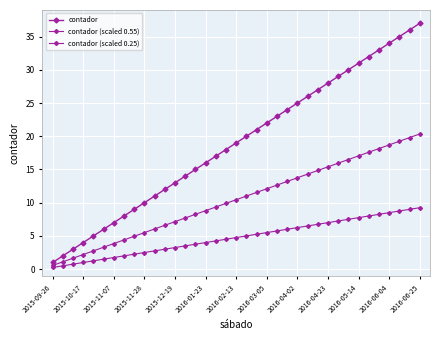

How many data points does each series have?

37